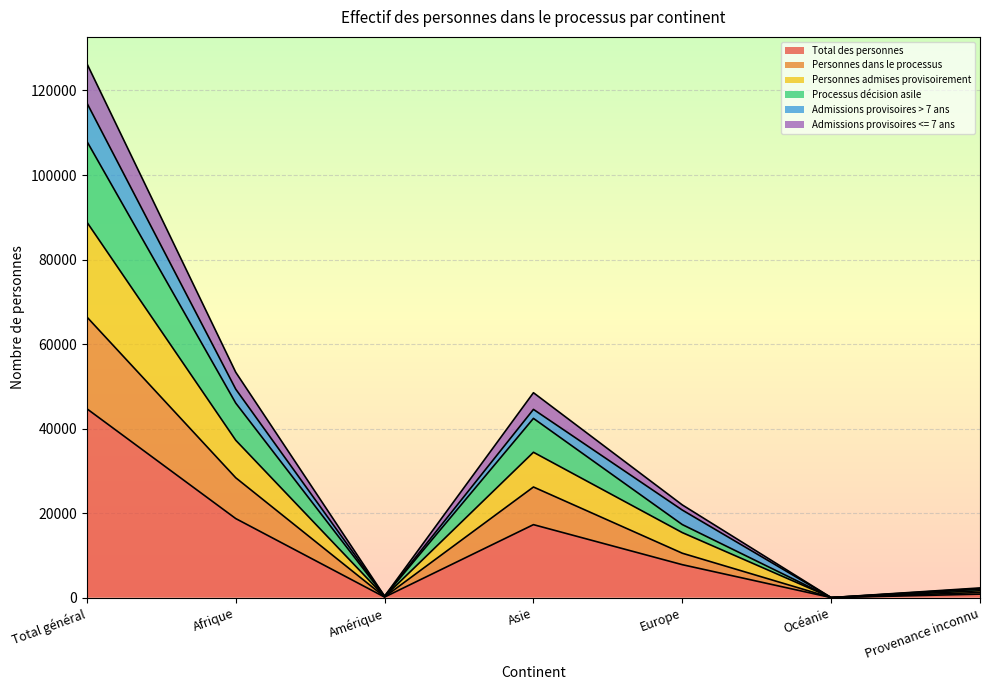

At which label does Total des personnes reach its peak?

Total général